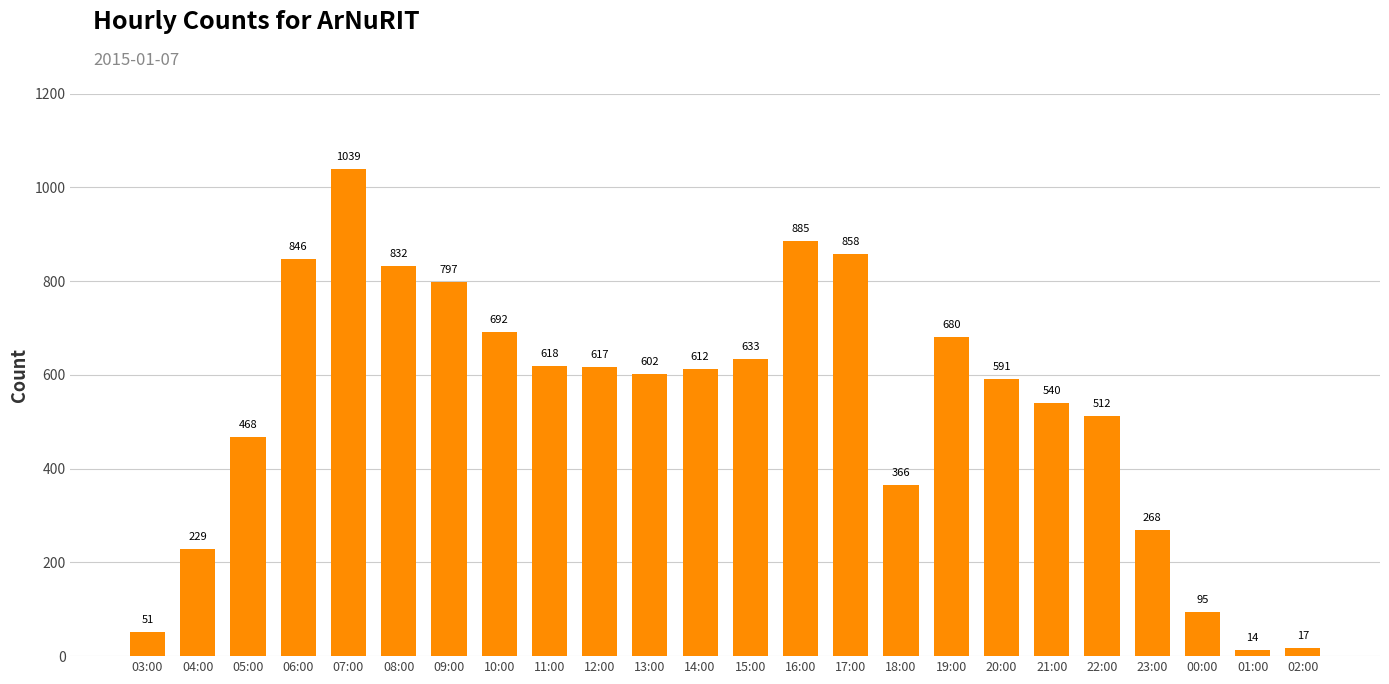

Are the bars grouped side by side (vs. stacked)?

No